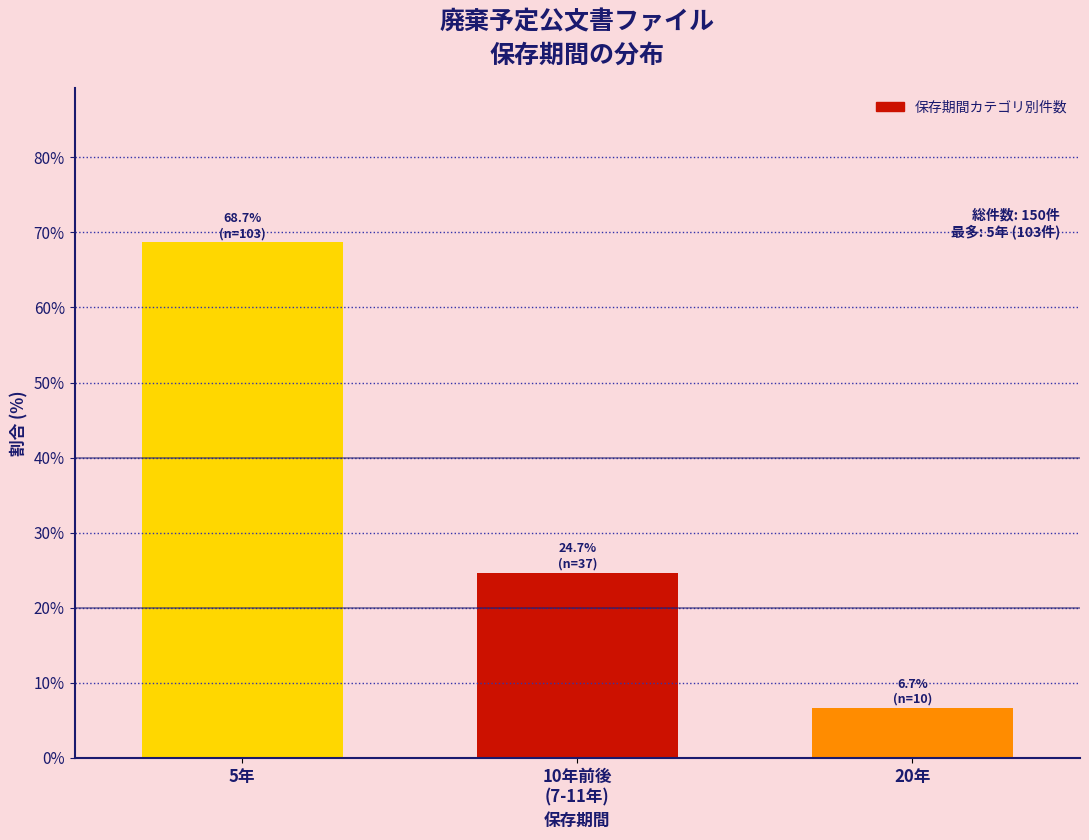

Reading left to right, extract all data points from this chart.

68.7	24.7	6.7